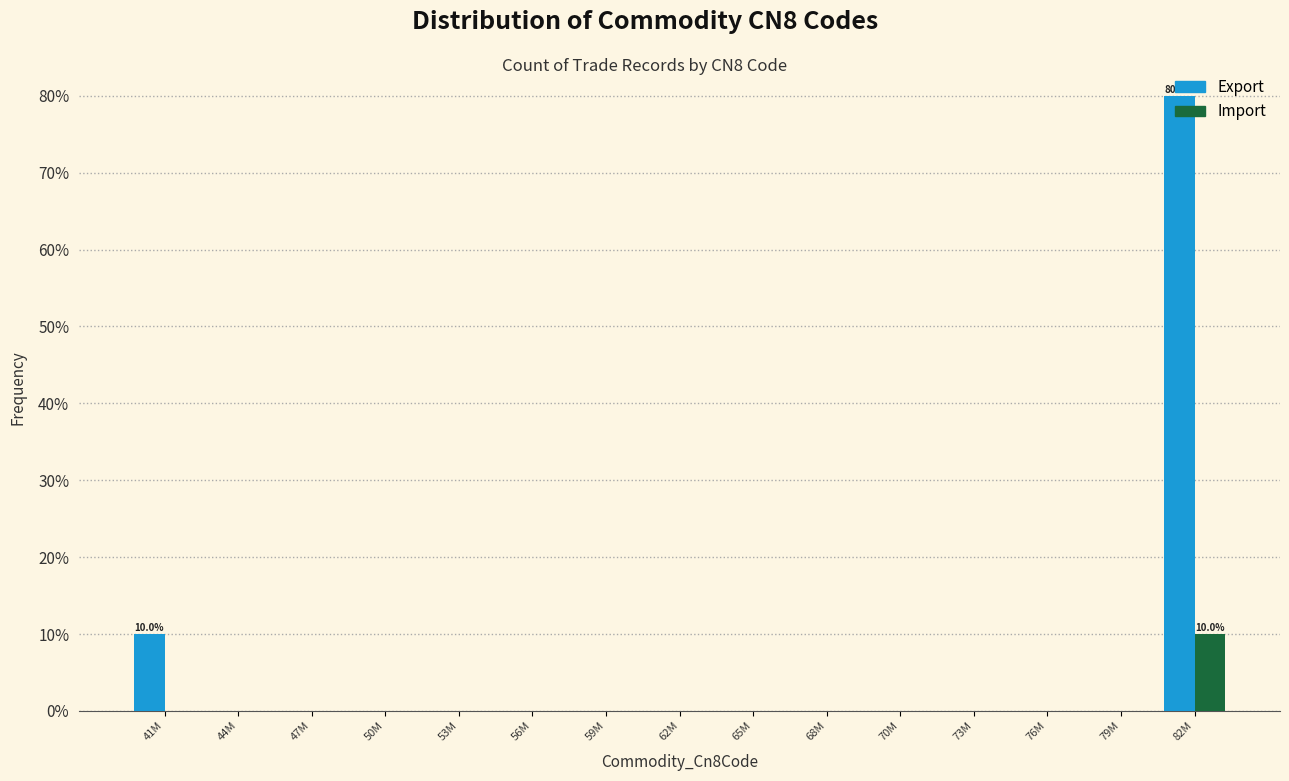

What is the sum of all Export values?

90